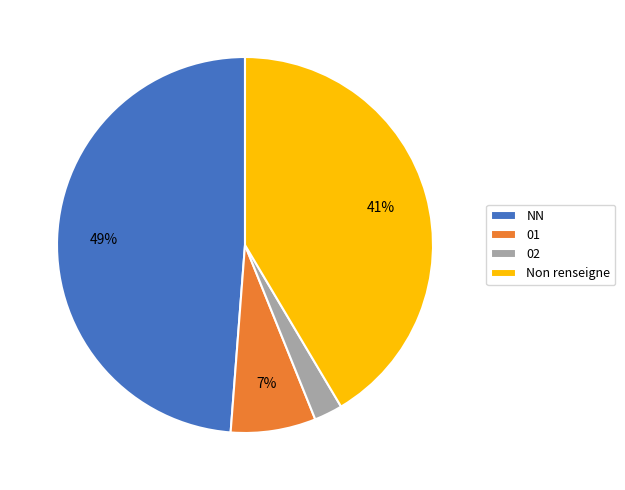

Which has a higher value, 02 or NN?

NN